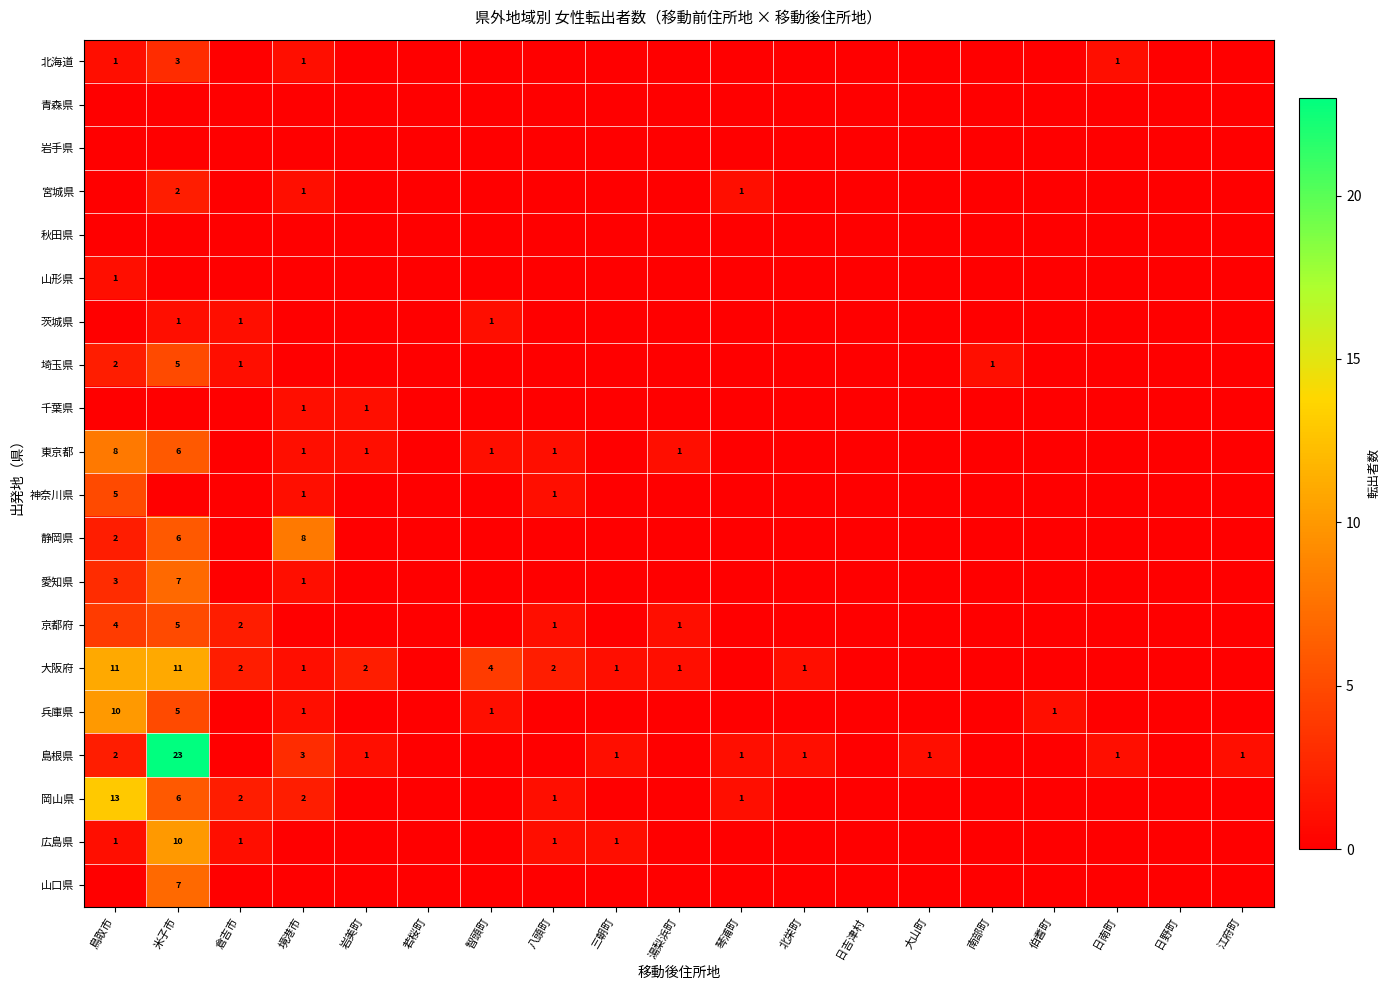

Is it true that 大阪府 equals 4 at 智頭町?

True